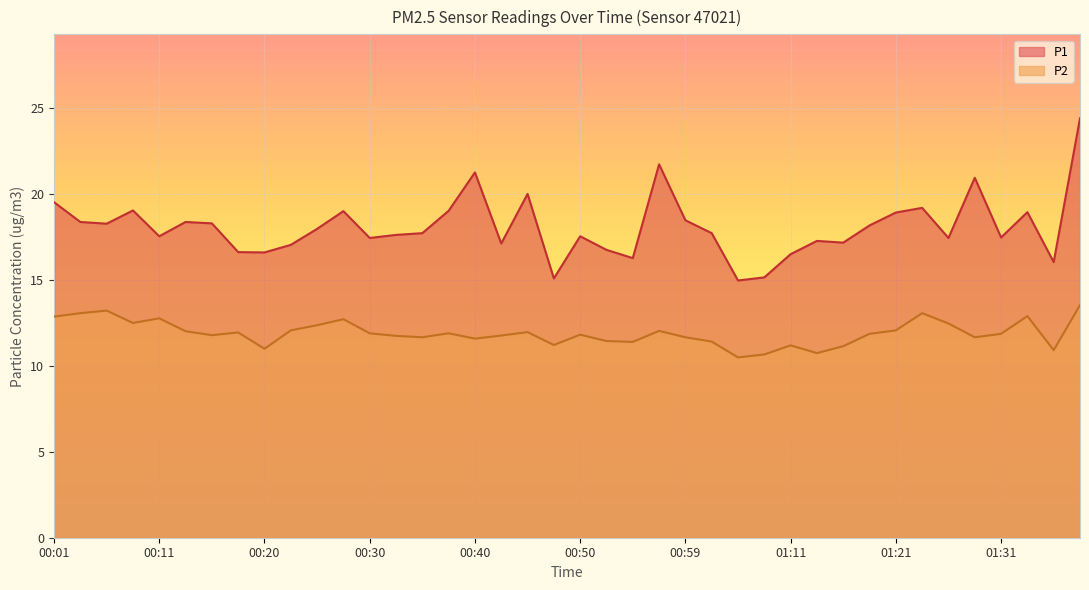

What is the sum of the P2 values at 00:32 and 01:02?

23.1